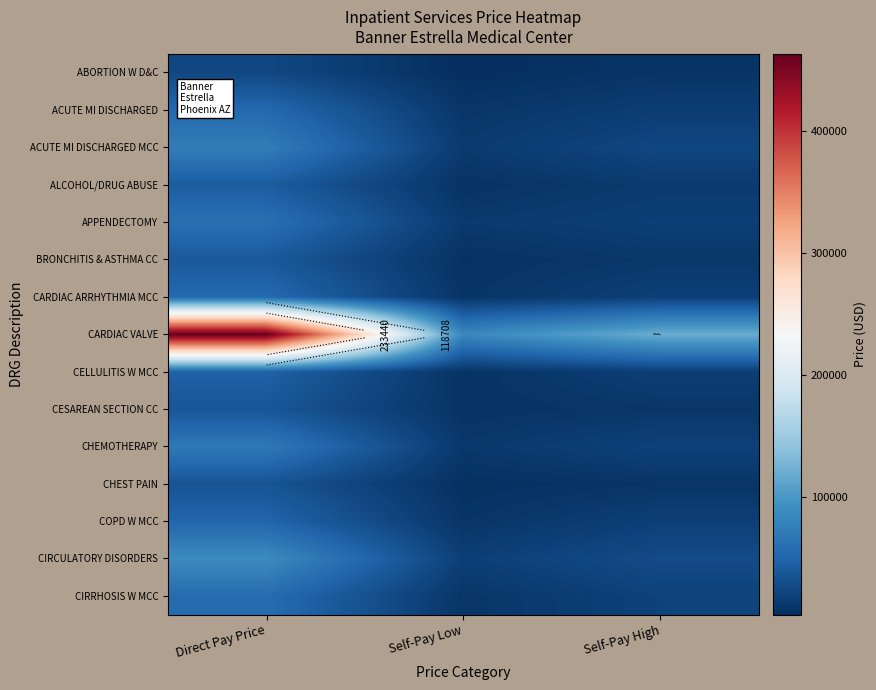

At which category is the sum across all series the highest?

Direct Pay Price